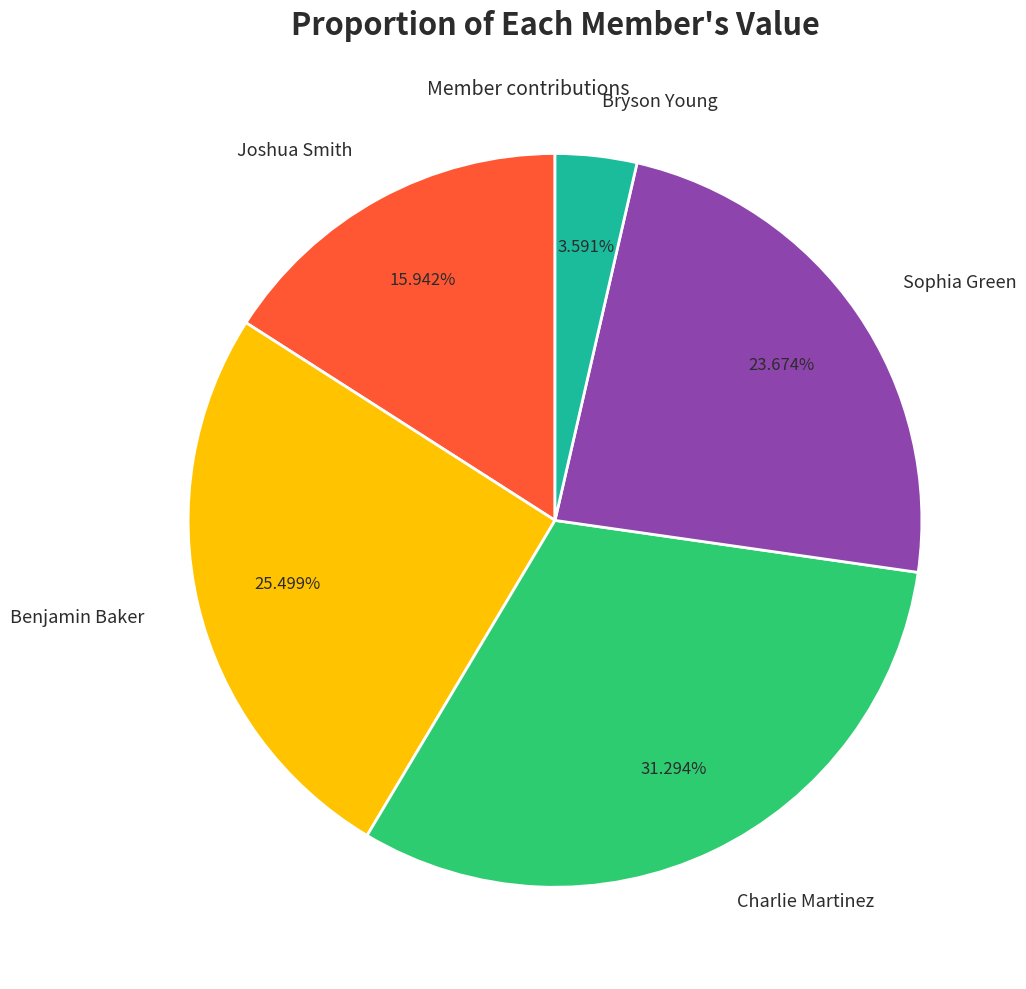

Approximately how many times larger is the value at Sophia Green compared to Joshua Smith?

1.5